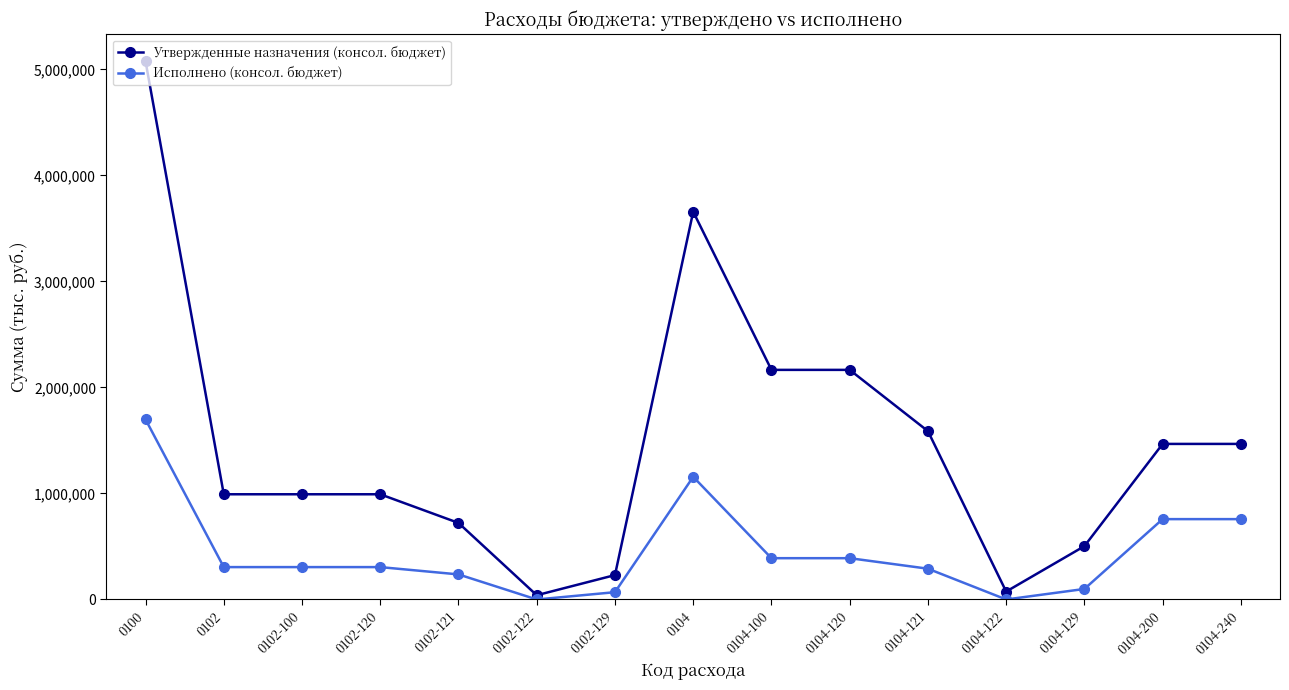

What is the greatest value displayed?

5076732.5